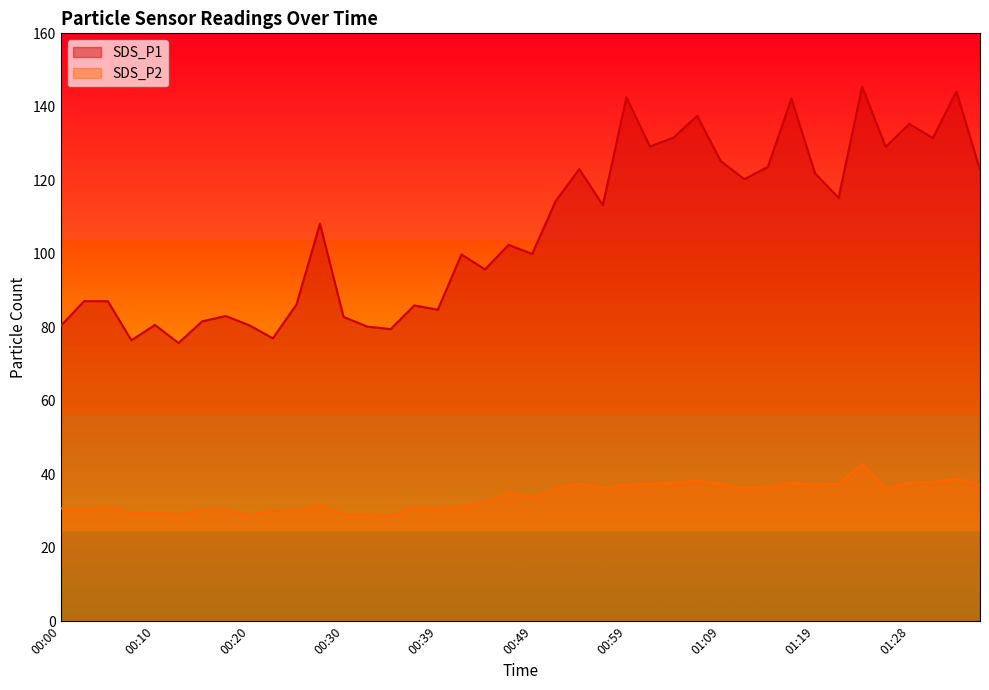

What are all the series names shown in the legend?

SDS_P1, SDS_P2